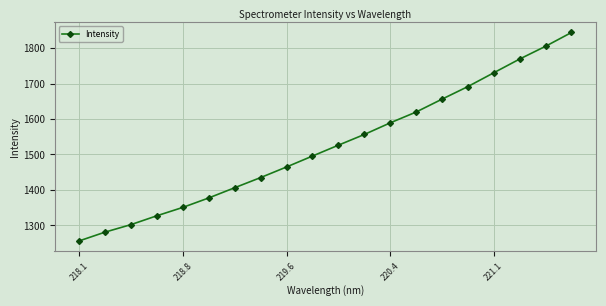

True or false: the data has more than 0 interior local peaks.

False